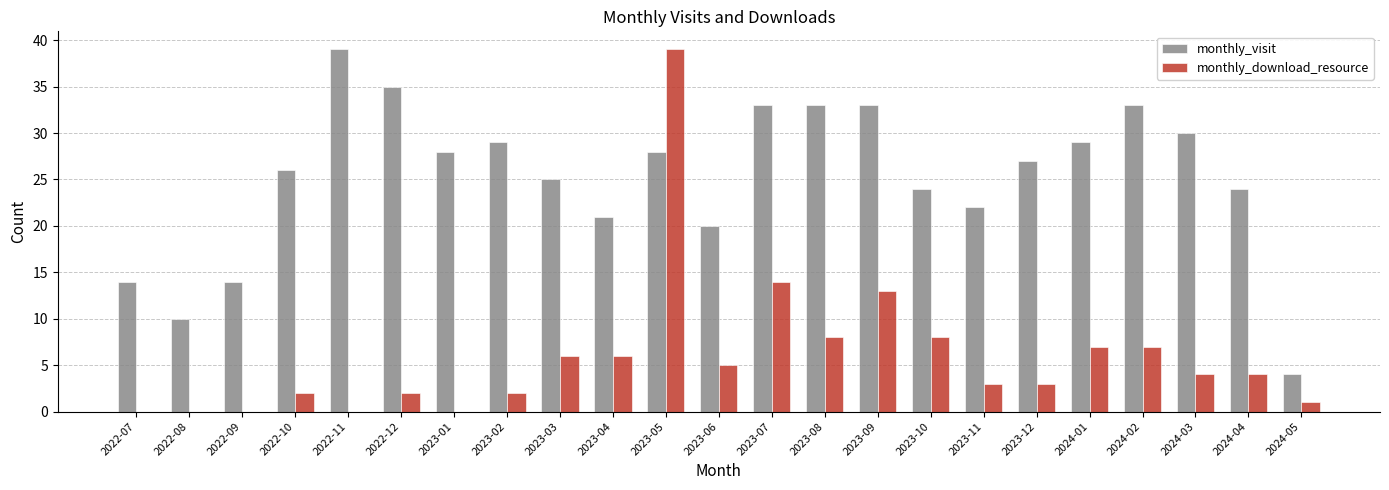

What is the sum of all monthly_visit values?

581